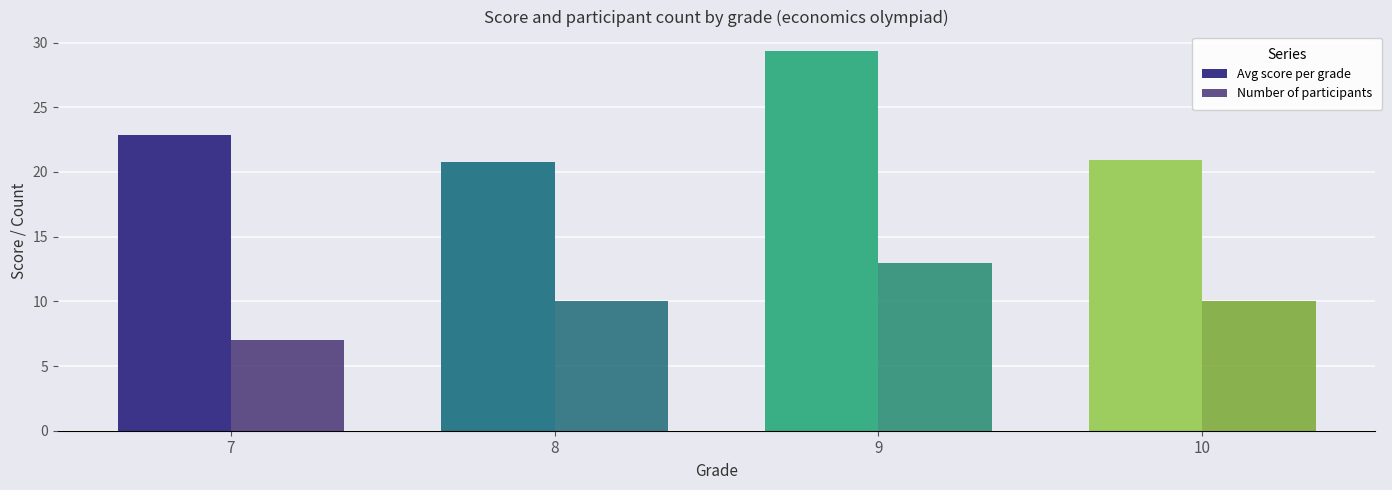

At which label does Avg score per grade reach its peak?

9